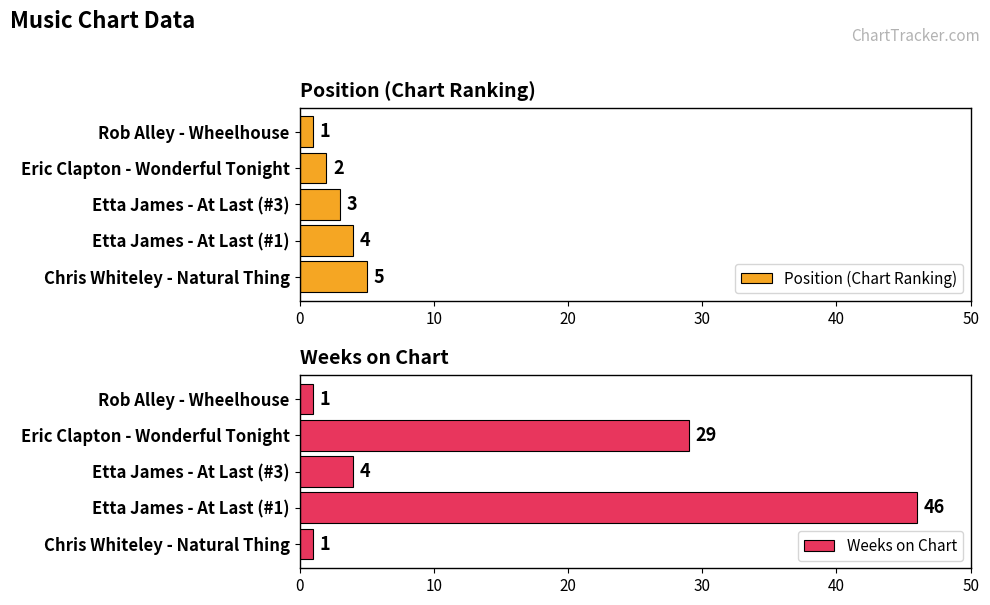

Which category has the lowest value in the Position (Chart Ranking) series?

Rob Alley - Wheelhouse